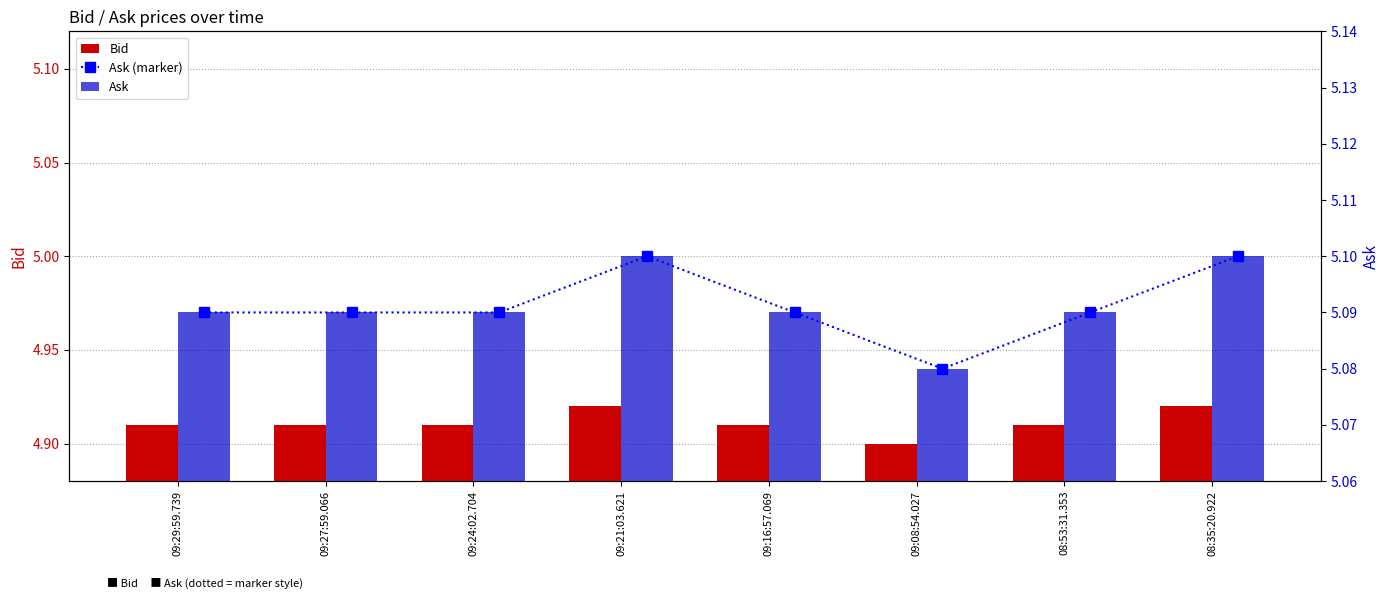

What is the difference between the highest and lowest values at 09:27:59.066?

0.2